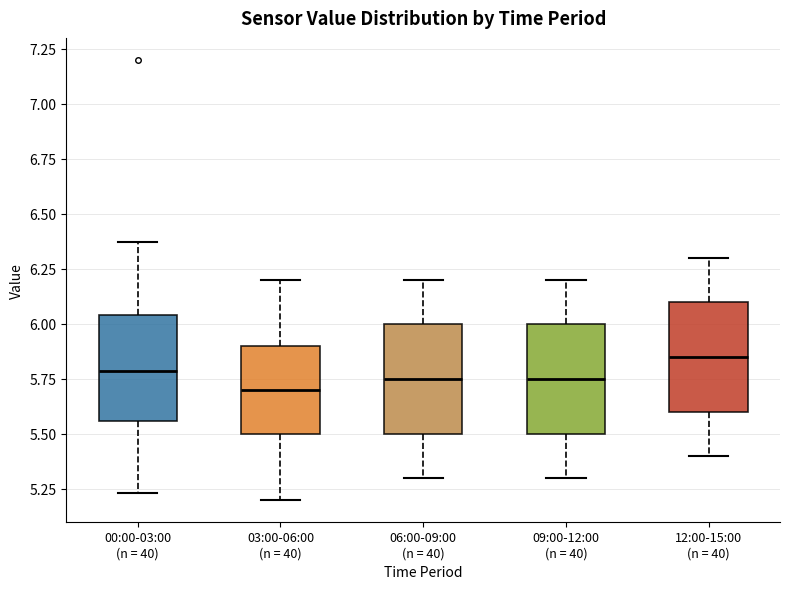

Where is the upper edge of the box for 03:00-06:00 (n = 40) on the y-axis? The values are not printed on the chart, so give them approximately, as read against the axis.

5.90